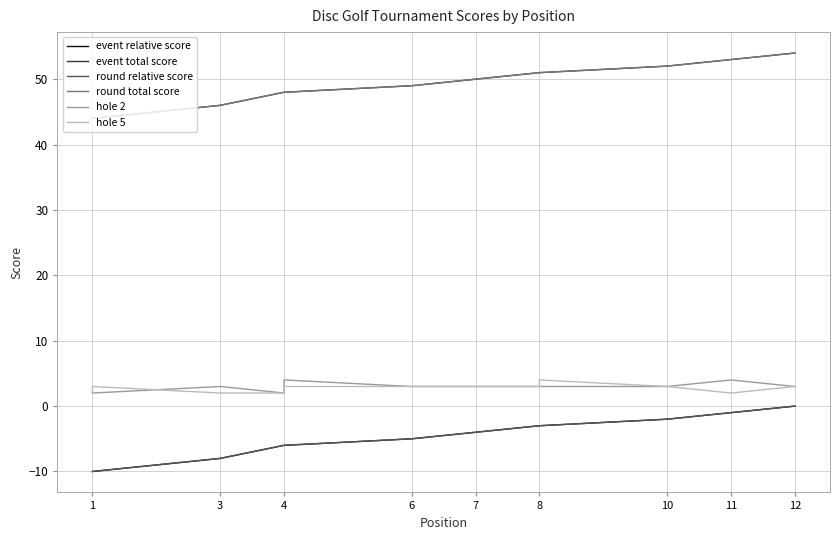

What are all the series names shown in the legend?

event relative score, event total score, round relative score, round total score, hole 2, hole 5